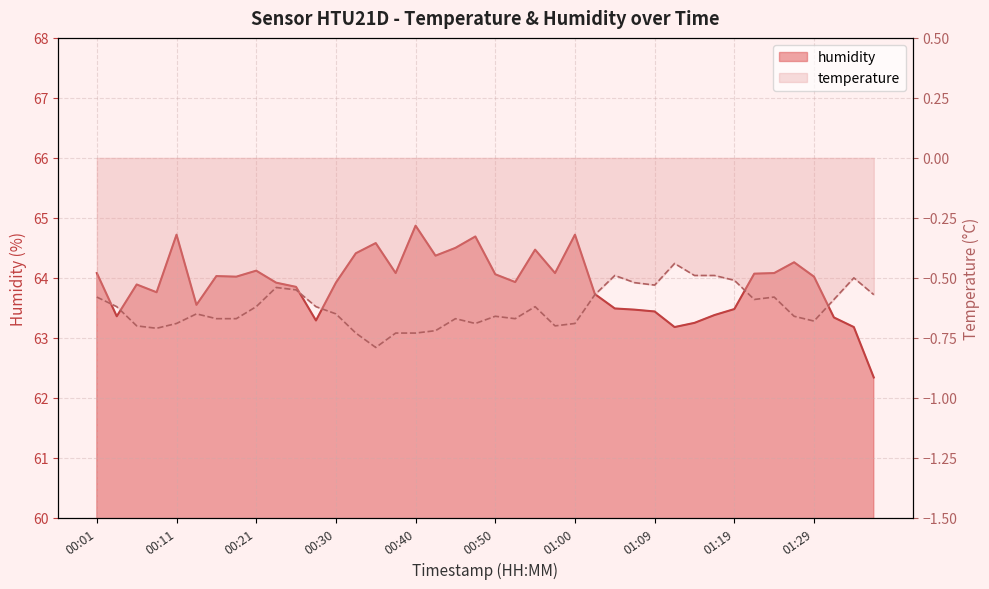

True or false: humidity has a value of 64.1 at 01:24.

True